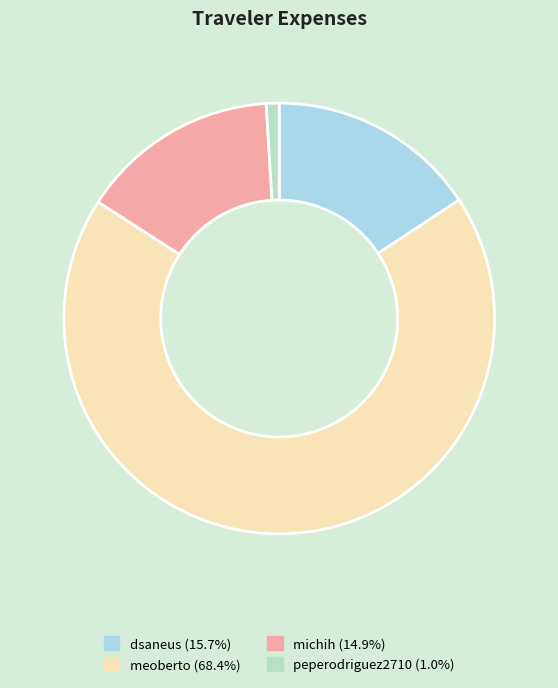

The dsaneus slice represents 16% of the pie. True or false?

True